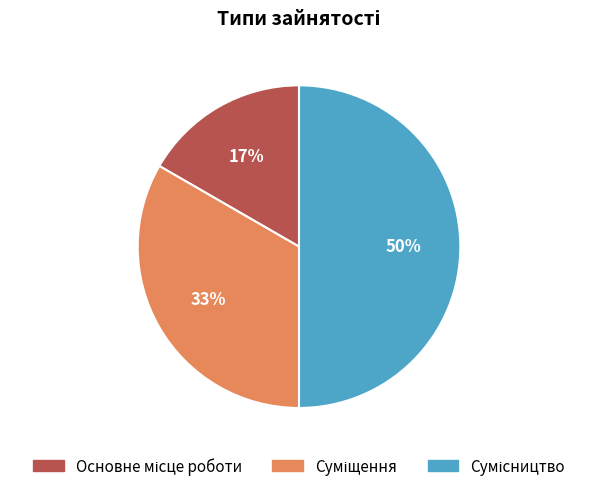

To the nearest percent, what is the difference between the largest and smallest slice percentages?

33%